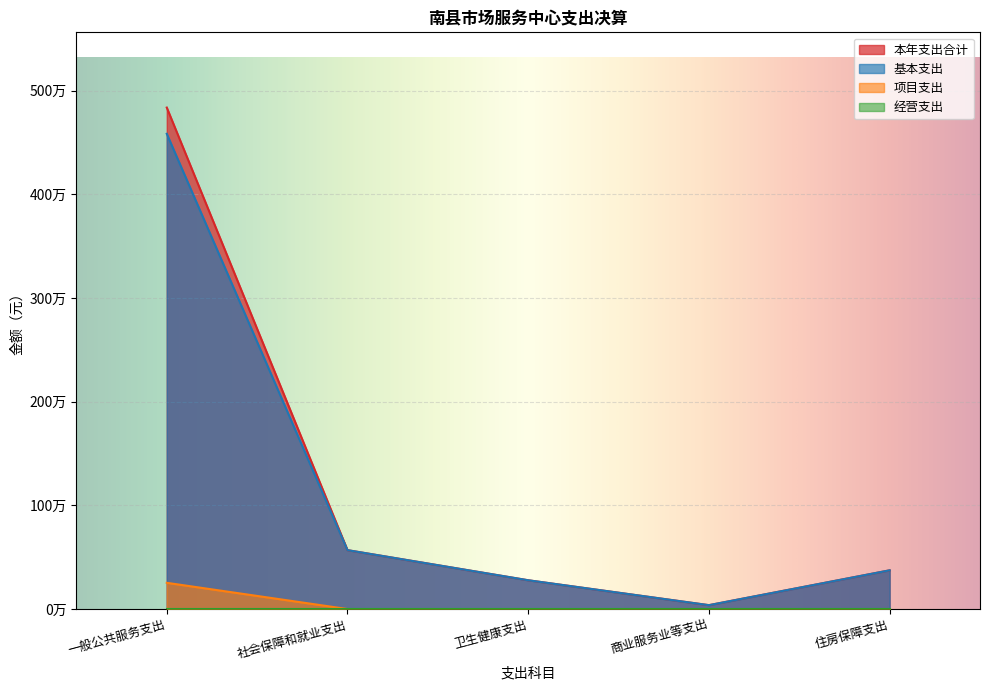

True or false: 基本支出 and 项目支出 intersect in this chart.

False